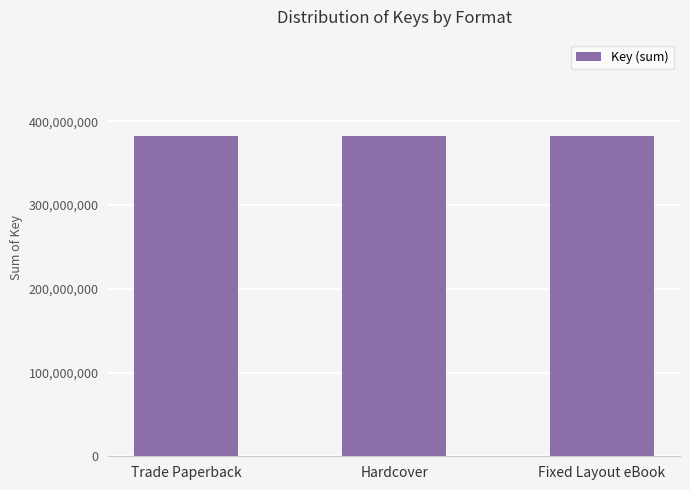

Which category has the highest value across all series?

Trade Paperback